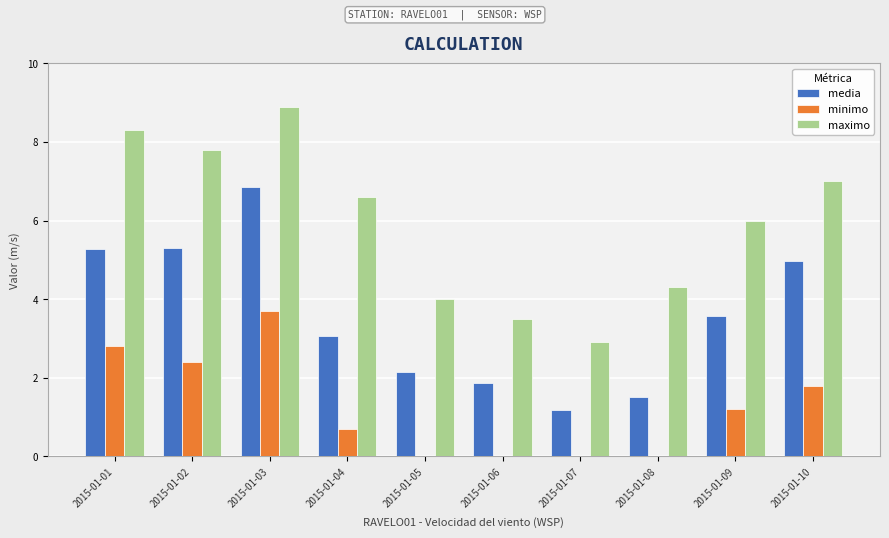

Which series changed the most between 2015-01-04 and 2015-01-08?

maximo